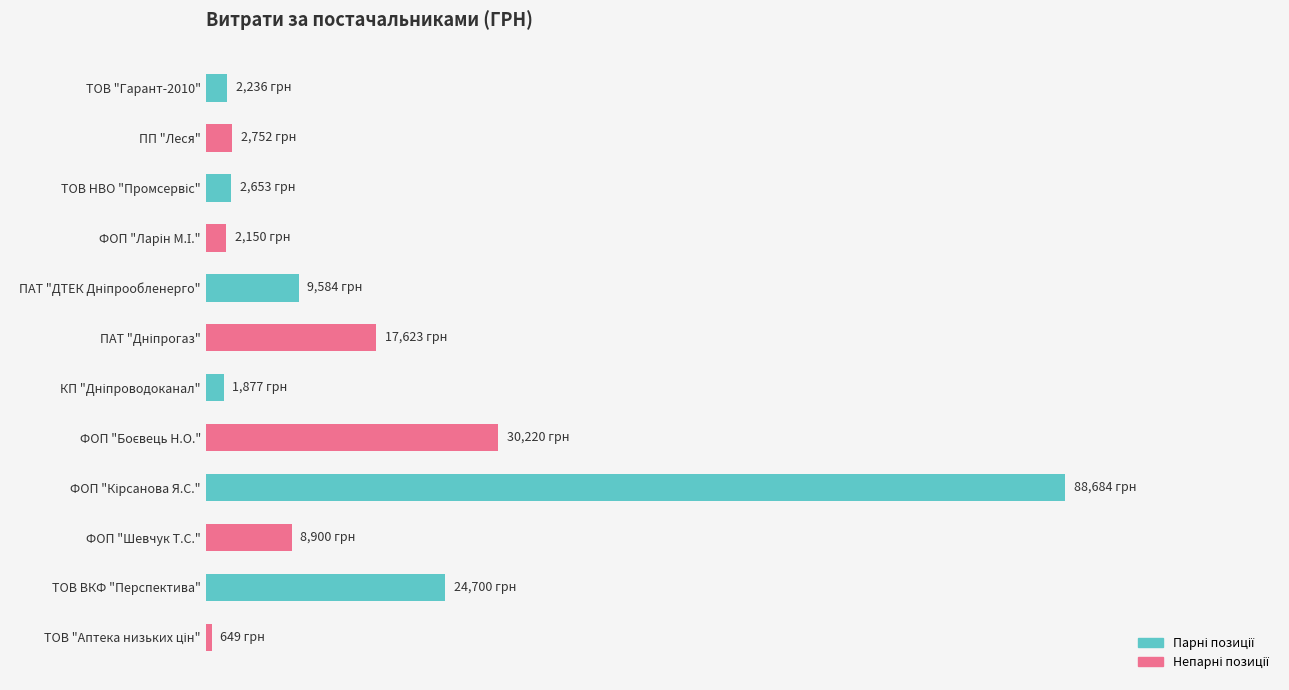

How many bars are there in total?

12